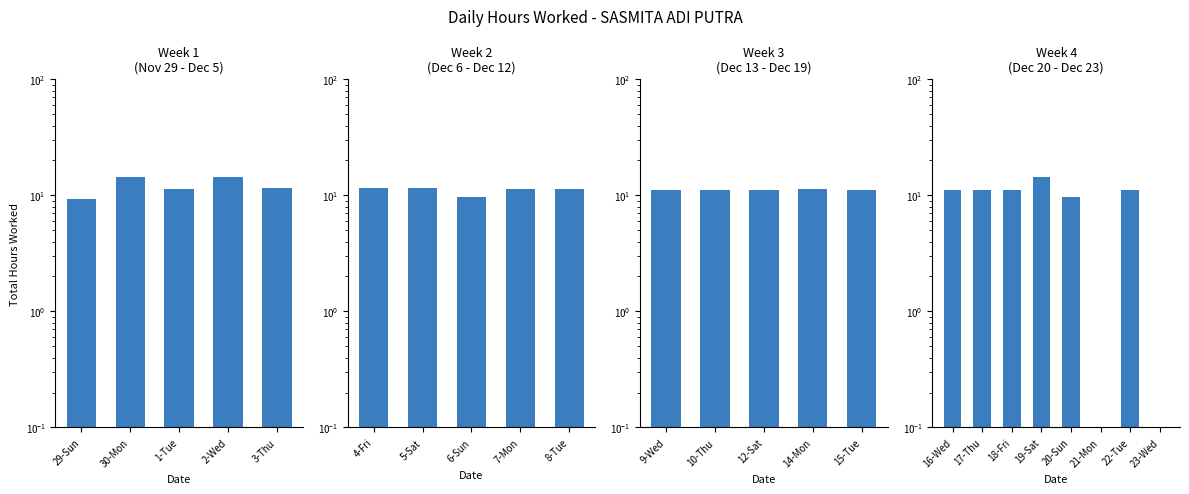

What is the maximum value shown in the chart?

14.4